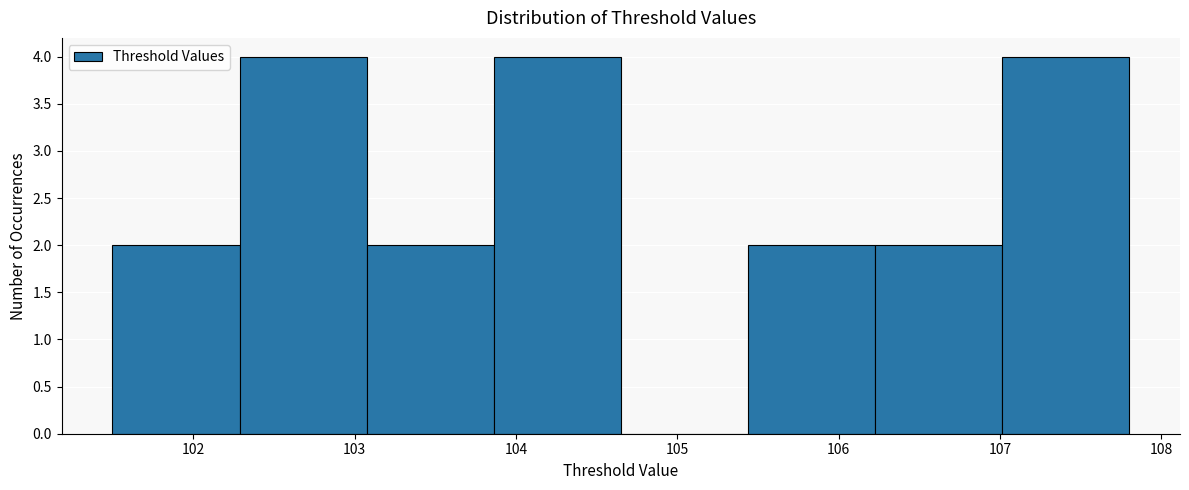

How tall is the bar that spans 107.0 to 107.8 on the x-axis? Neither the bar edges nor the heights are printed on the chart, so give them approximately, as read against the axes.

4